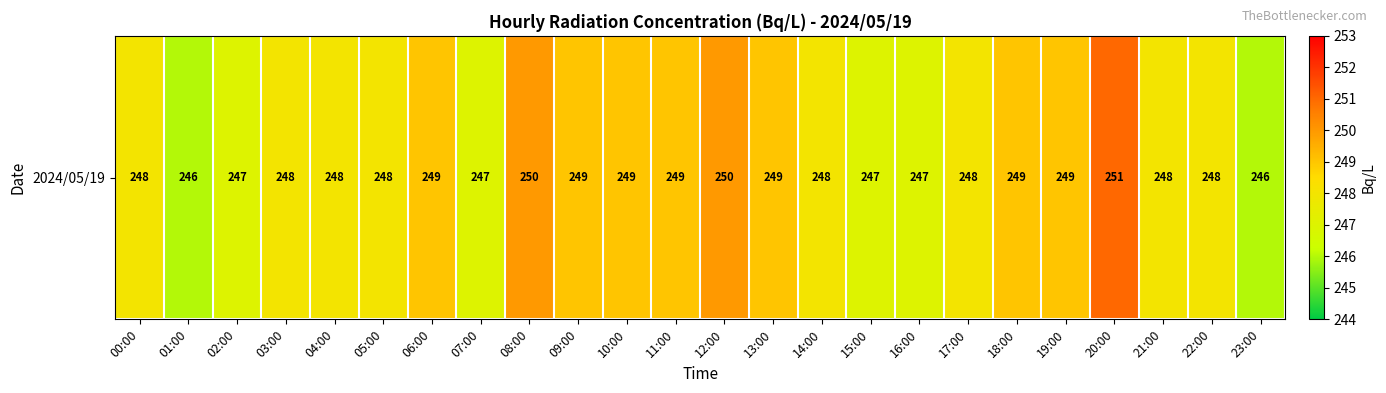

Which category has the lowest value across all series?

01:00